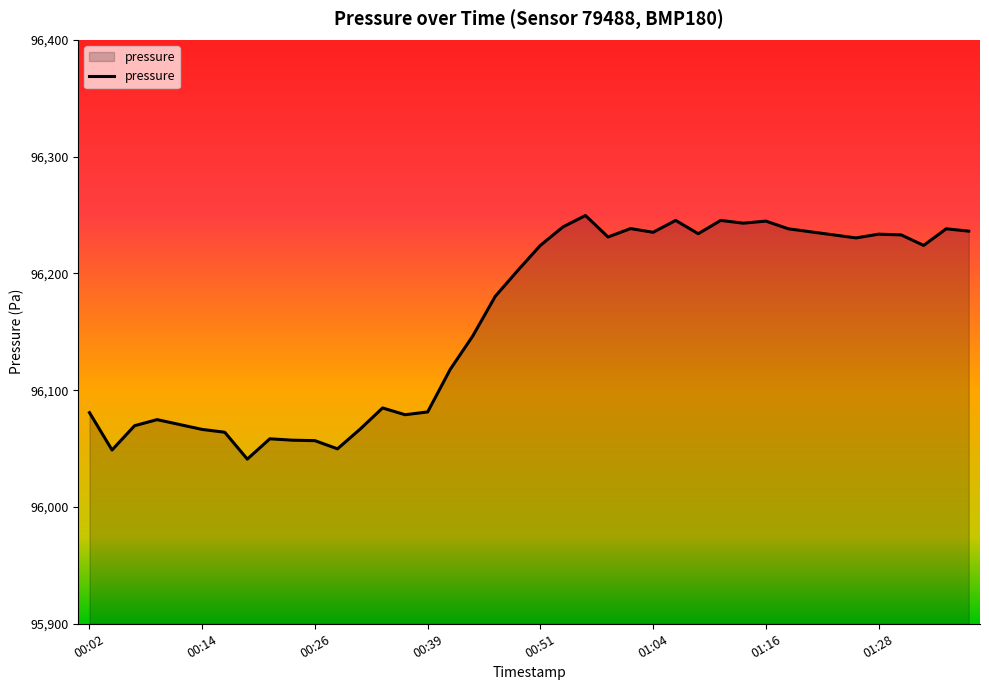

What is the greatest value displayed?

96249.6